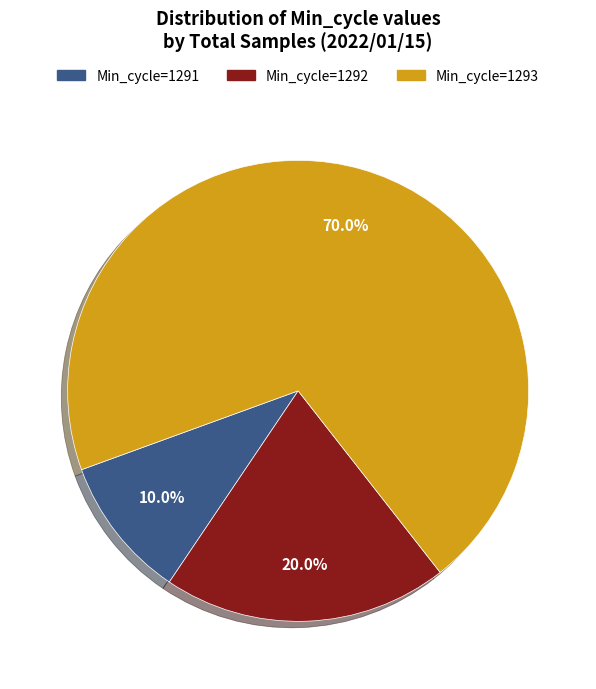

Is there a majority slice in this chart?

Yes